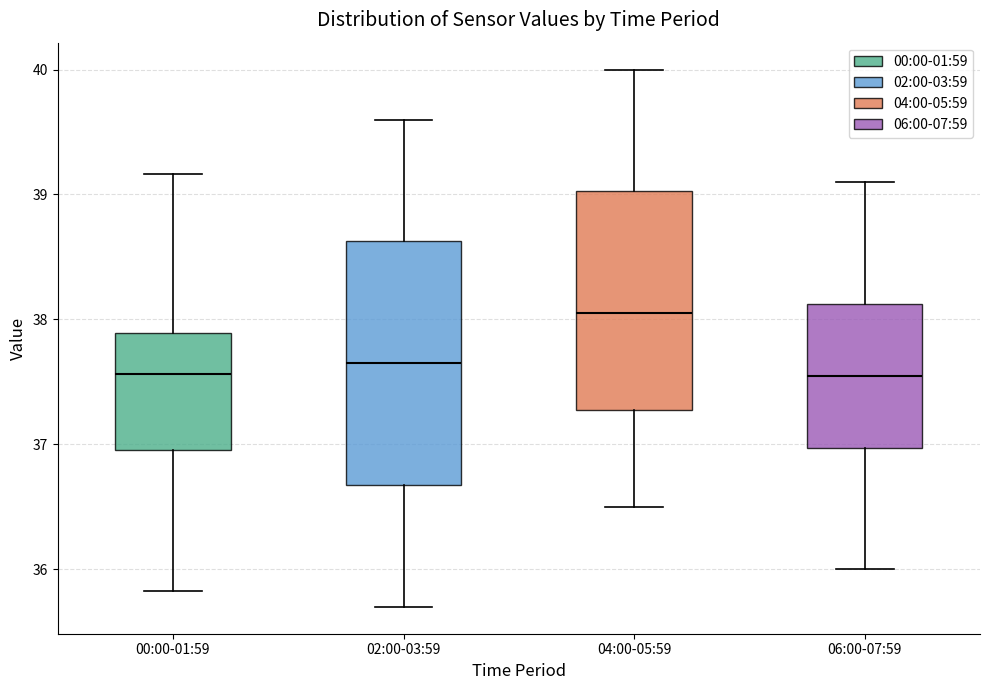

Comparing the boxes themselves (not the whiskers), which one is the tallest?

02:00-03:59